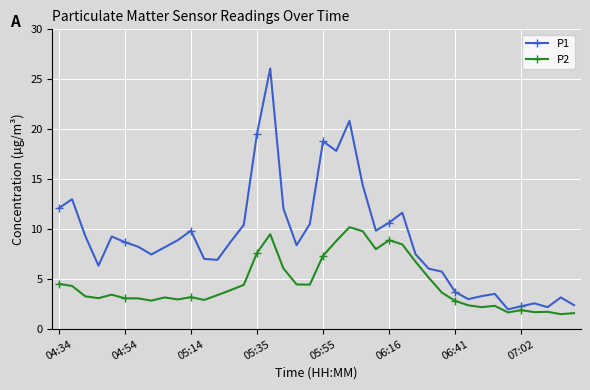

True or false: P1 has more than 2 interior local peaks.

True